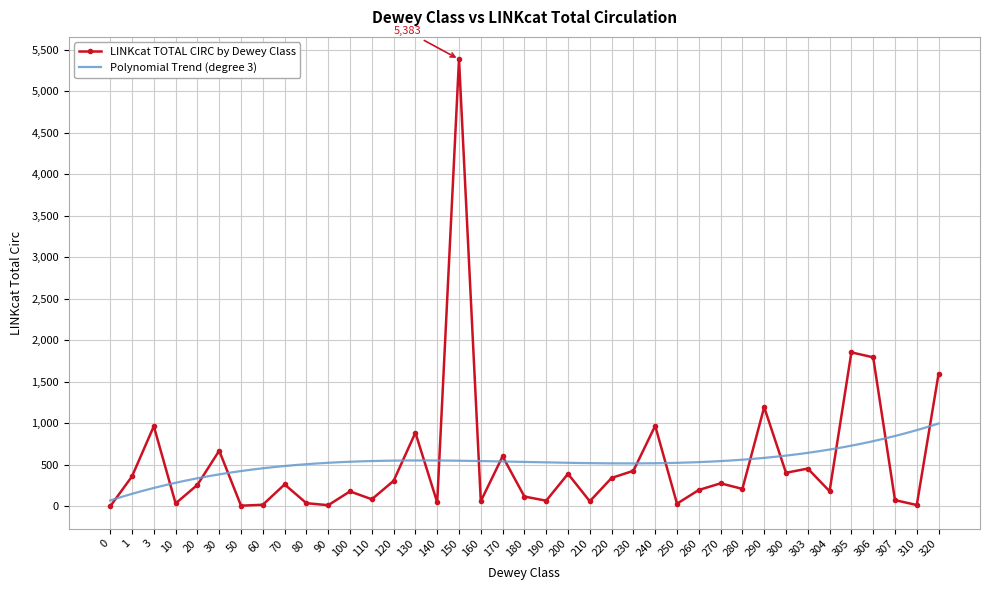

Where is the data nearest to the value 2691?

305